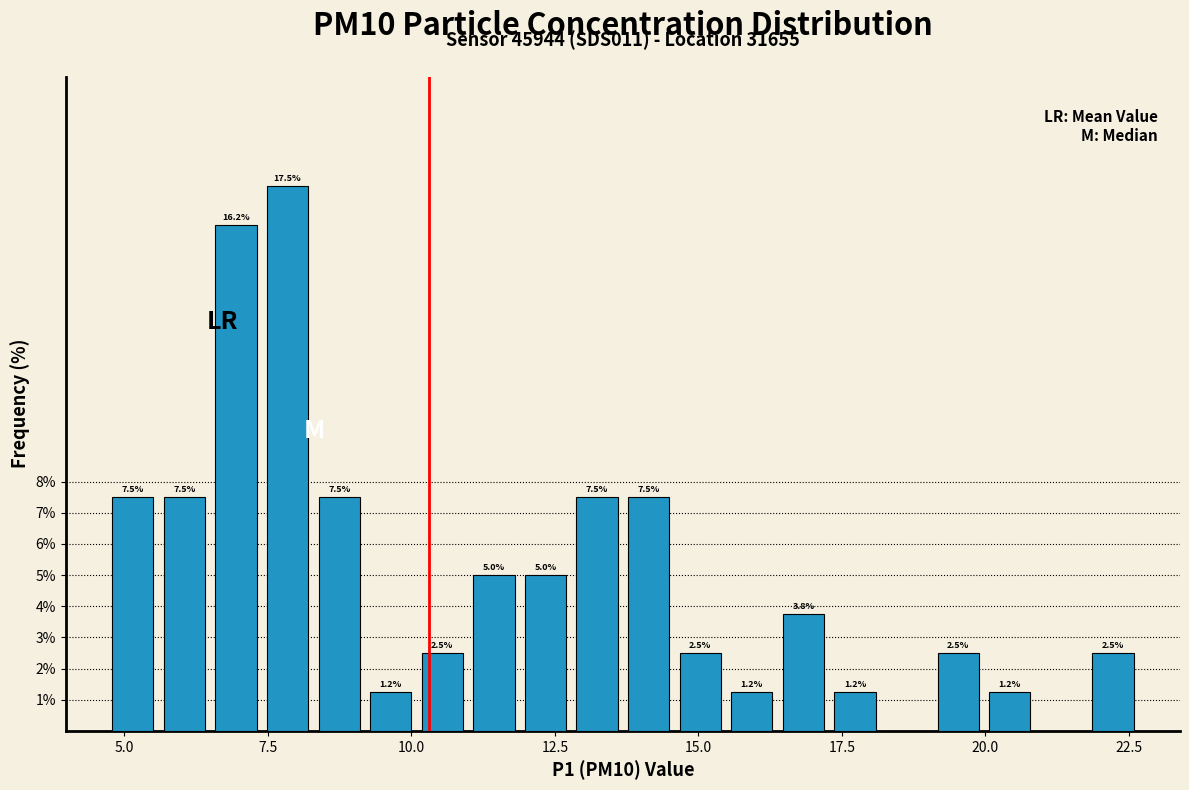

Around what value on the x-axis is the tallest bar? Give the approximate position of its centre, as read against the axis.

8.0